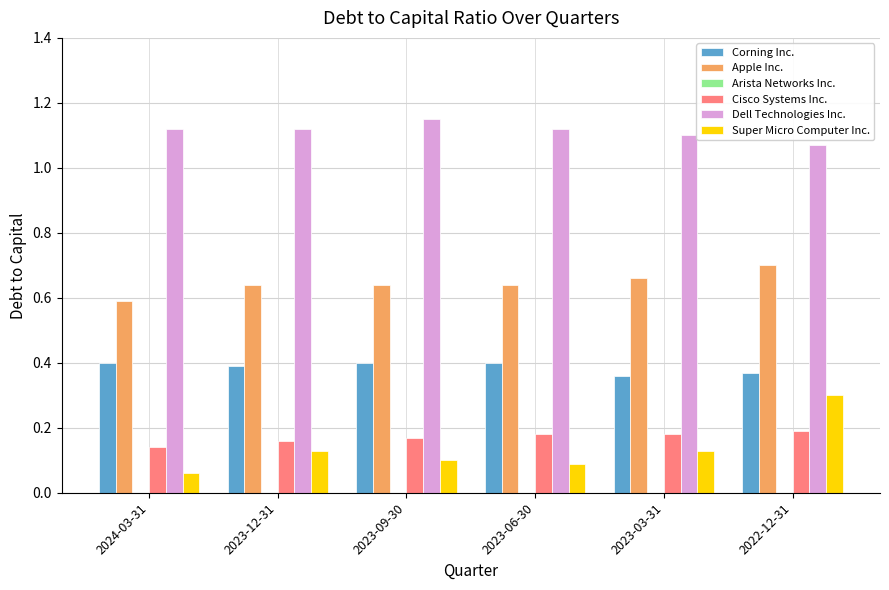

What is the sum of all Corning Inc. values?

2.3